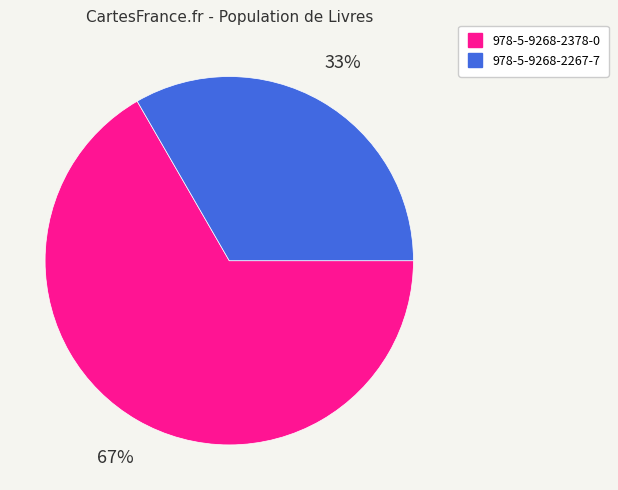

Does 978-5-9268-2267-7 represent more than half of the total?

No